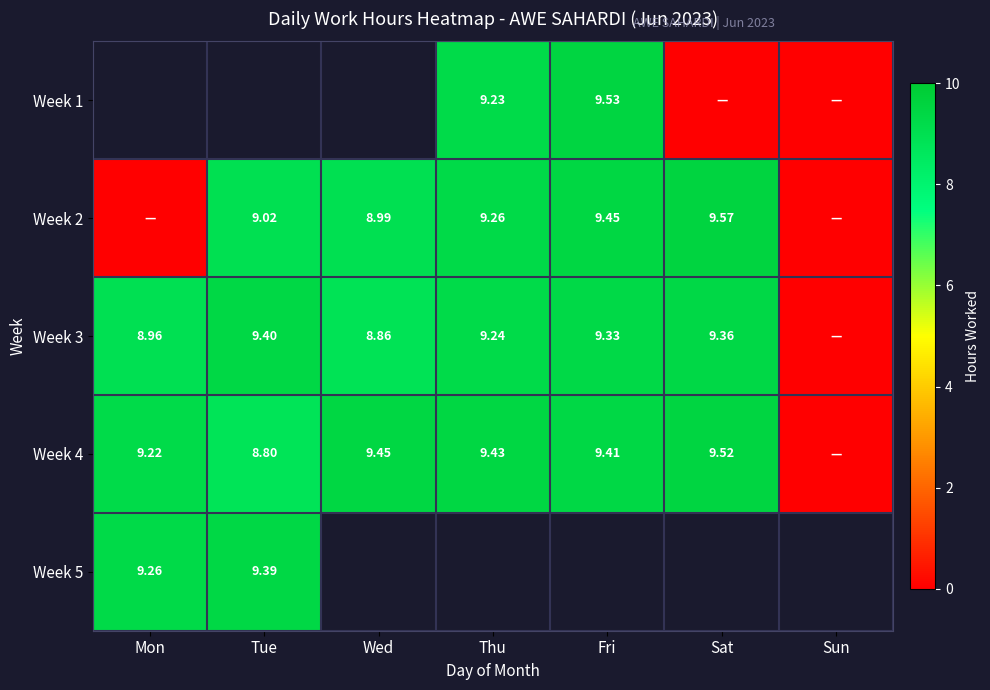

Is it true that Week 2 equals 0.0 at Sun?

True